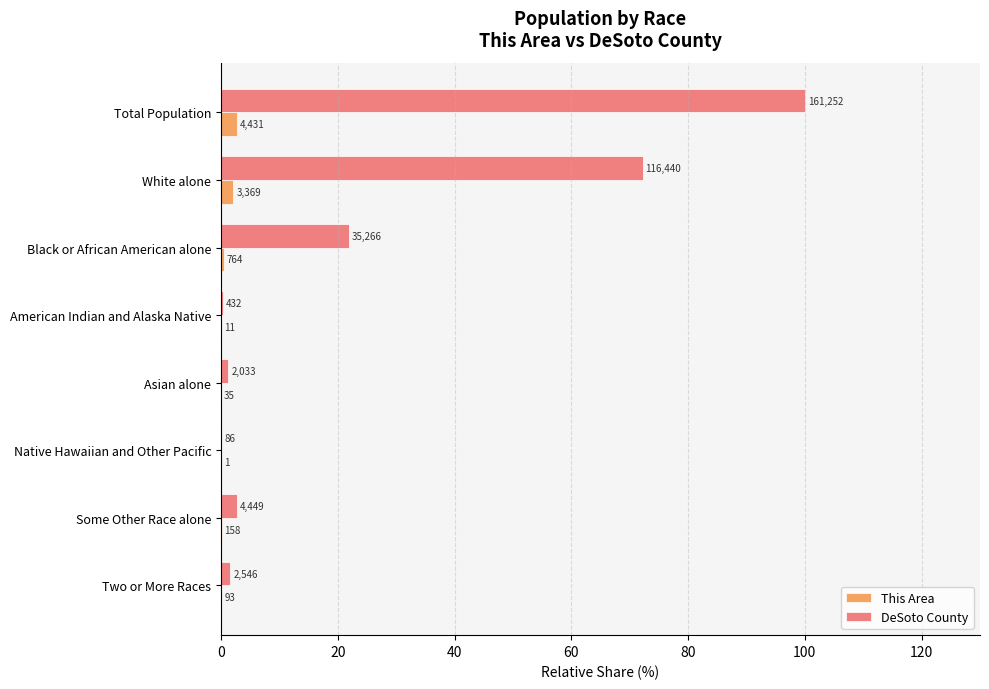

What are all the series names shown in the legend?

This Area, DeSoto County